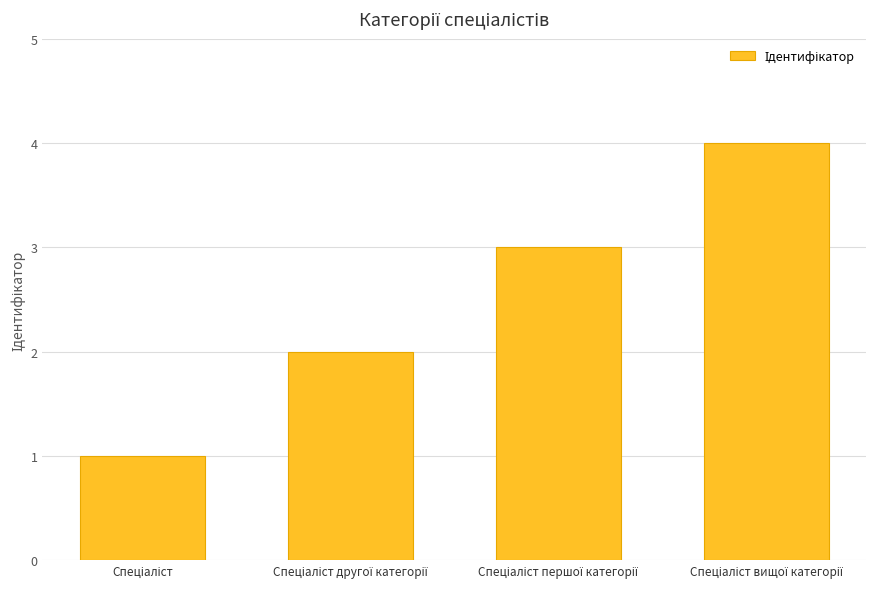

What is the maximum value shown in the chart?

4